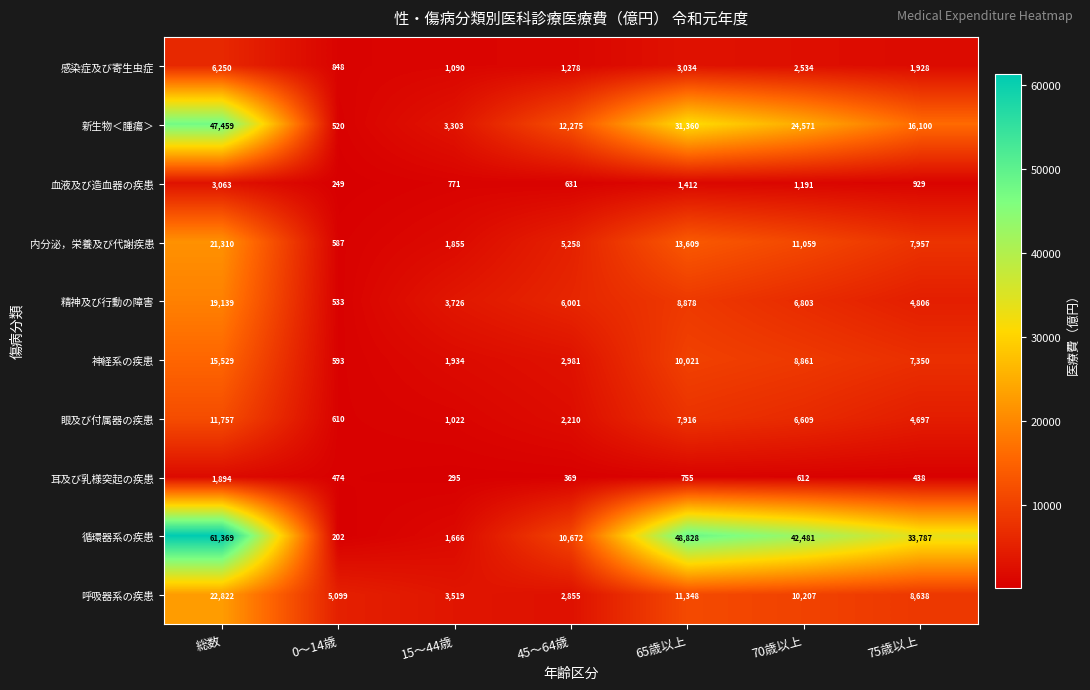

True or false: 循環器系の疾患 has a value of 48828 at 65歳以上.

True